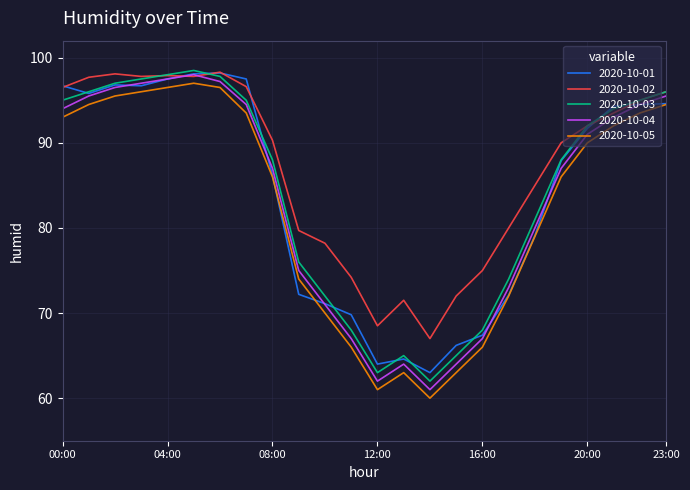

Which series has the largest total across all categories?

2020-10-02